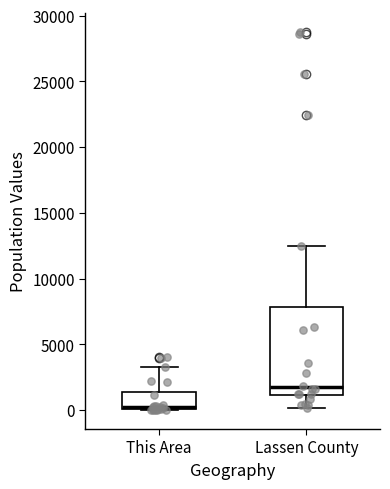

Reading left to right, read every box against the y-axis: the position of its median line, the range the box covers, and the ends of its whiskers. The values are not printed on the chart, so give them approximately, as read against the axis.

This Area: median 500, box 0 to 1500, whiskers 0 to 3500
Lassen County: median 1500, box 1000 to 8000, whiskers 0 to 12500